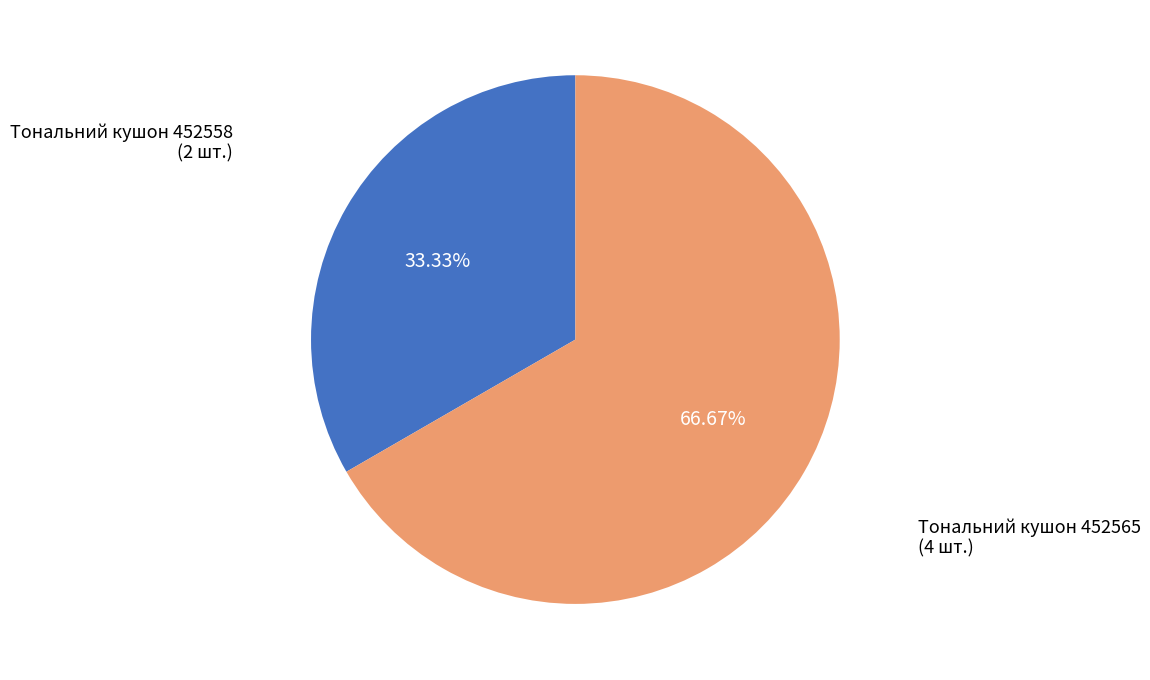

To the nearest percent, what is the average slice percentage?

50%